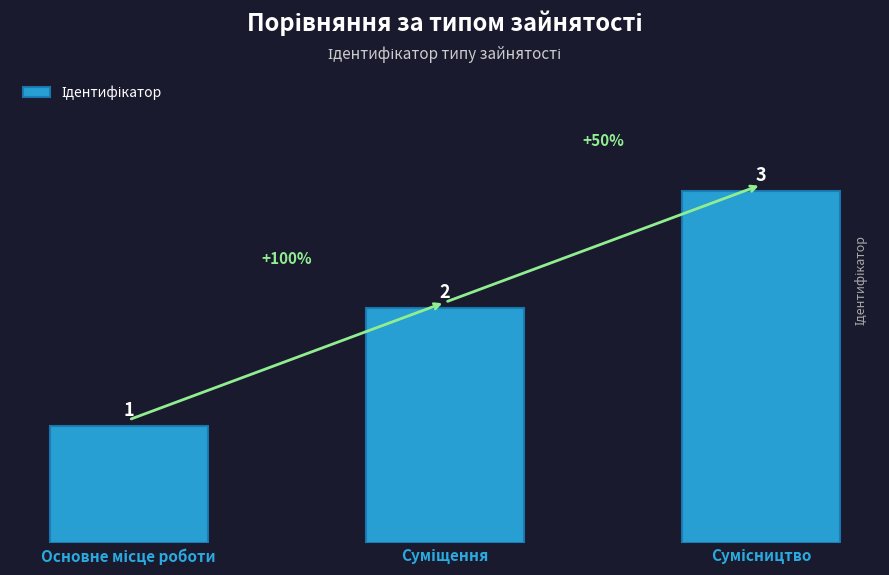

What is the value of the 1st bar from the left?

1